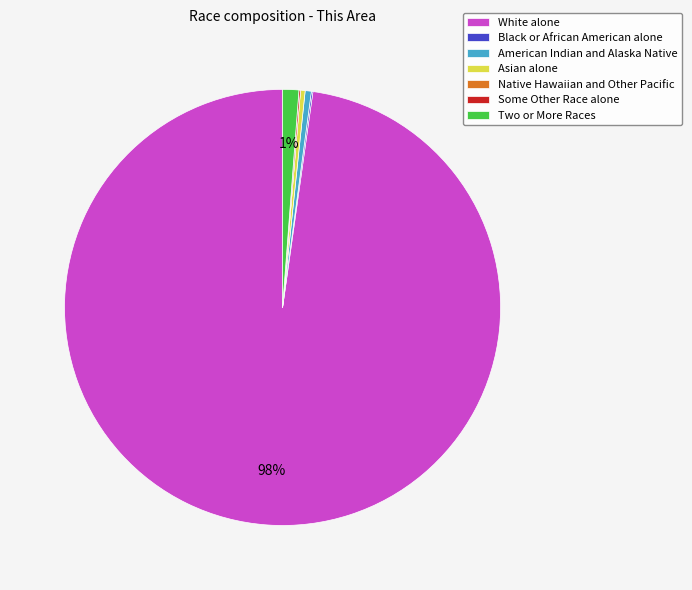

Between Two or More Races and White alone, which is larger?

White alone